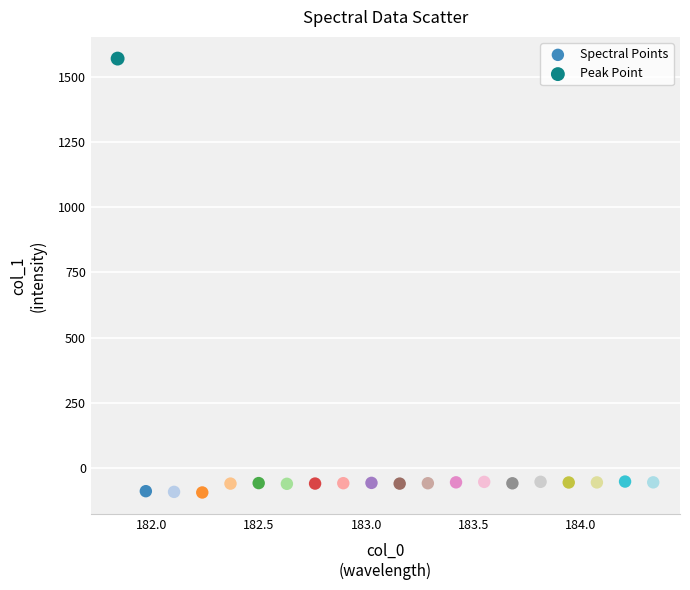

What are all the series names shown in the legend?

Spectral Points, Peak Point